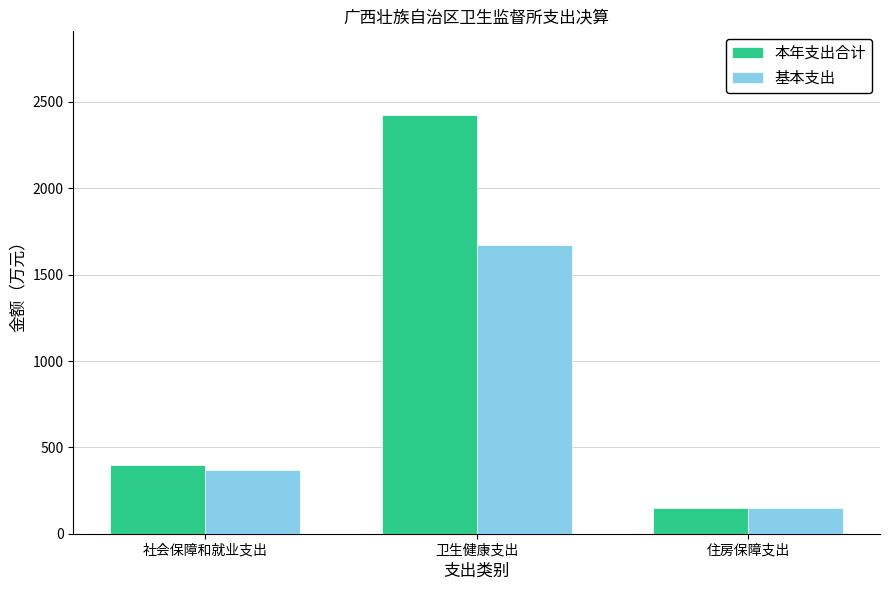

What is the label of the 3rd bar from the right?

社会保障和就业支出